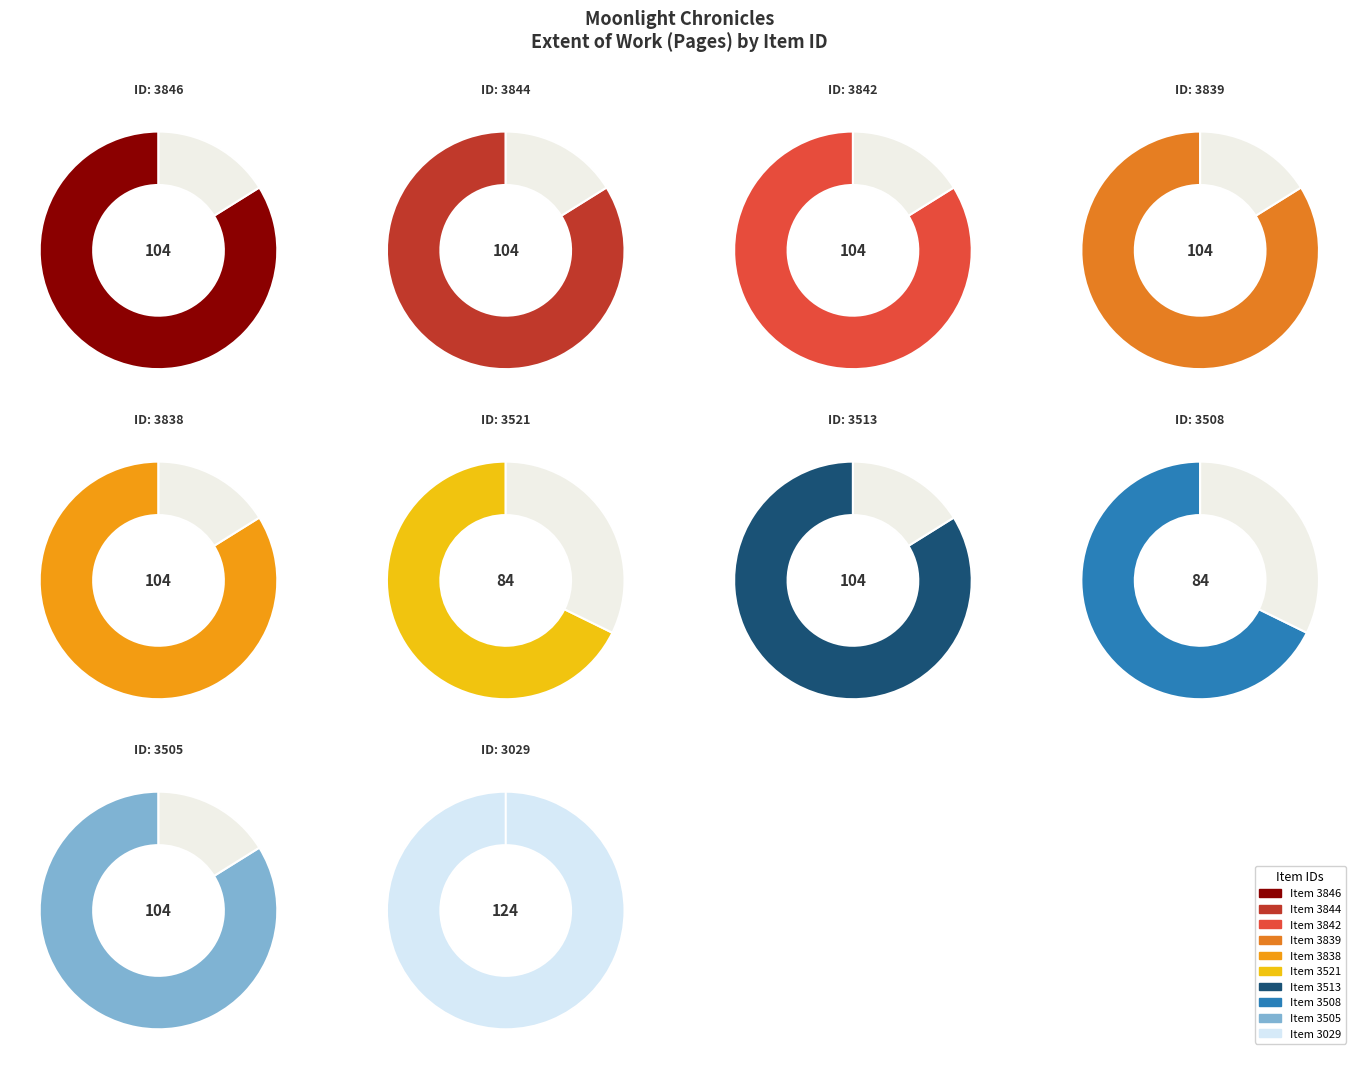

Which slice is the largest?

3029